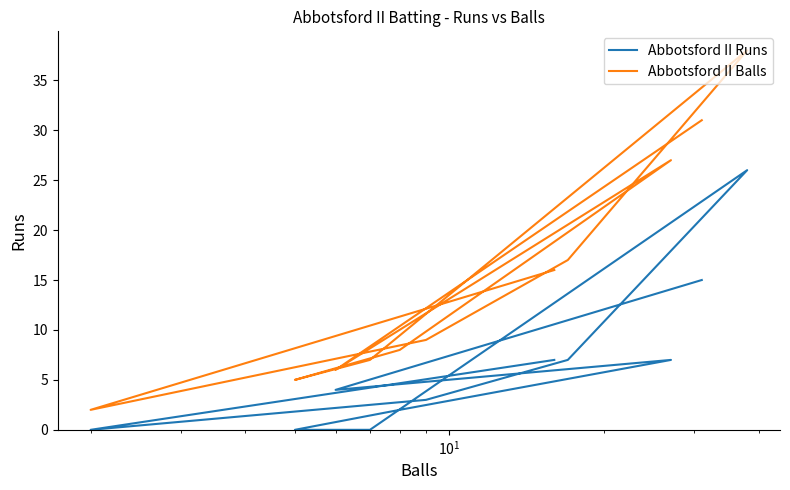

What is the average value of the Abbotsford II Runs series?

6